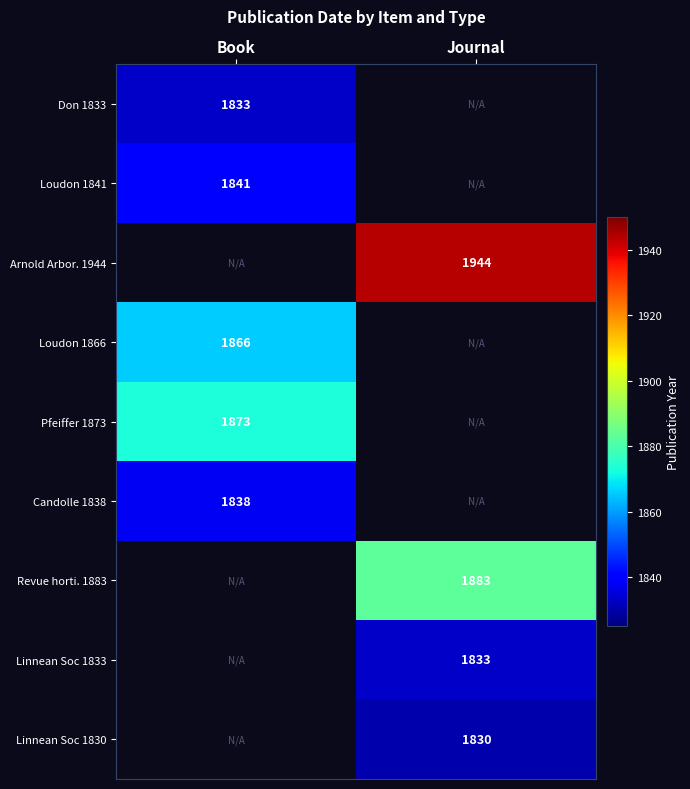

The value of Arnold Arbor. 1944 at Journal is 2752. True or false?

False